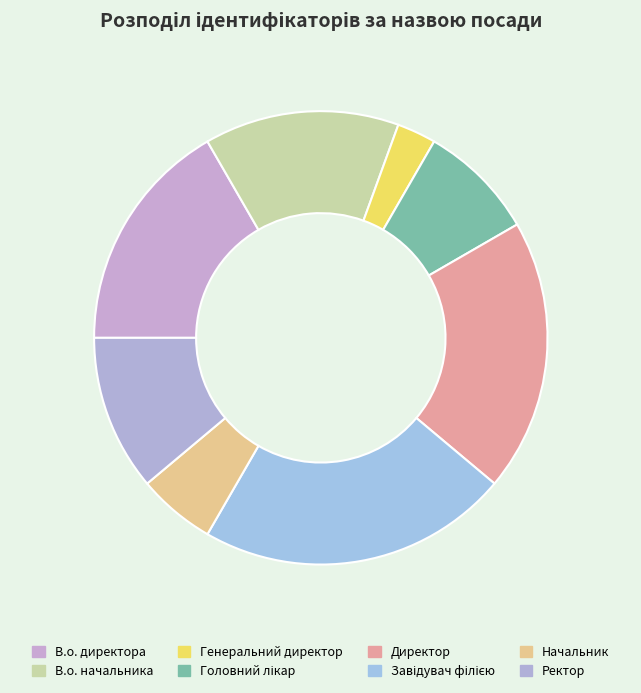

How many slices are in this pie chart?

8